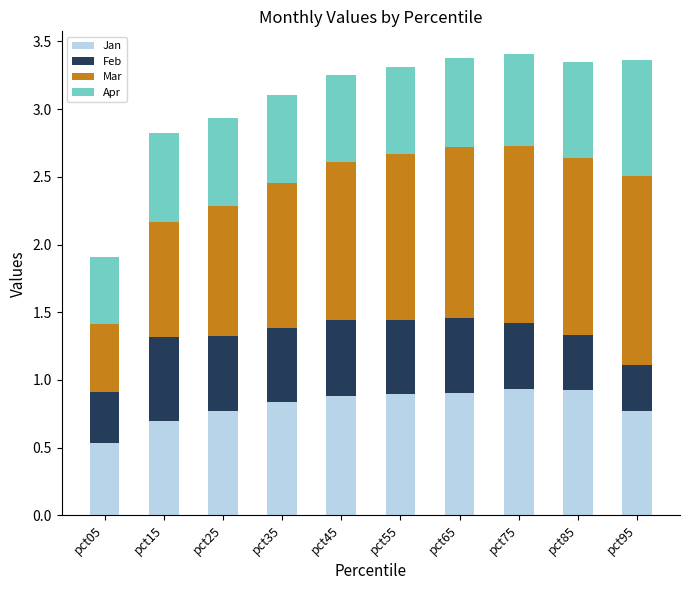

What is the total value across all series at pct35?

3.1